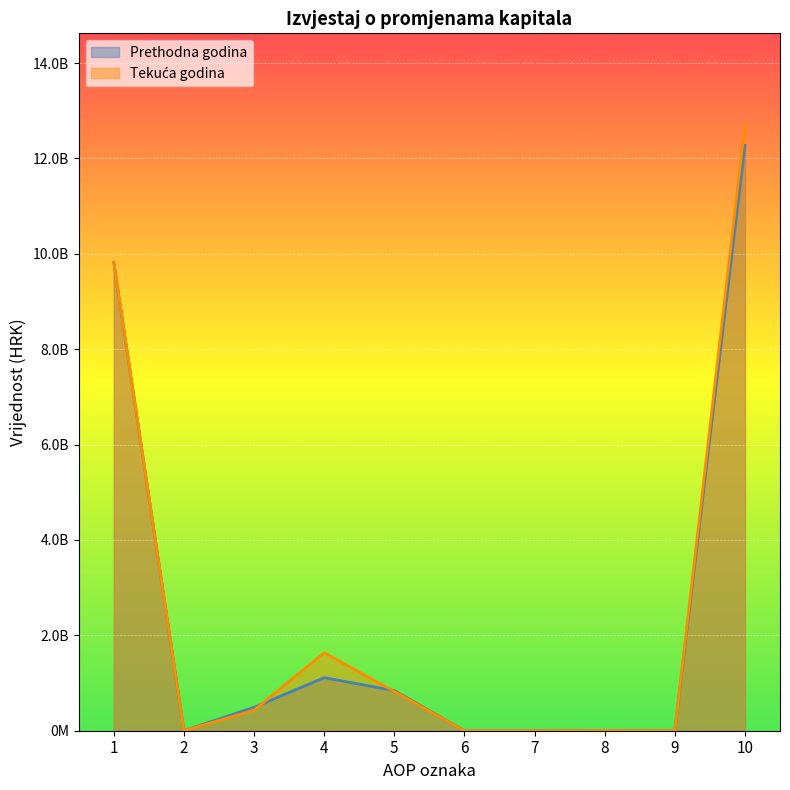

At which category is the sum across all series the highest?

10